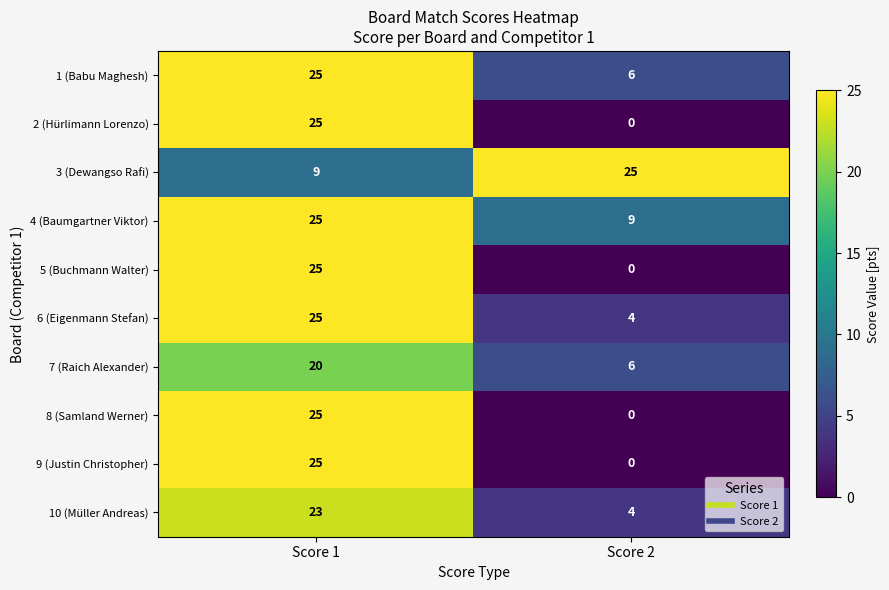

At which label is 5 (Buchmann Walter) closest to 12?

Score 2